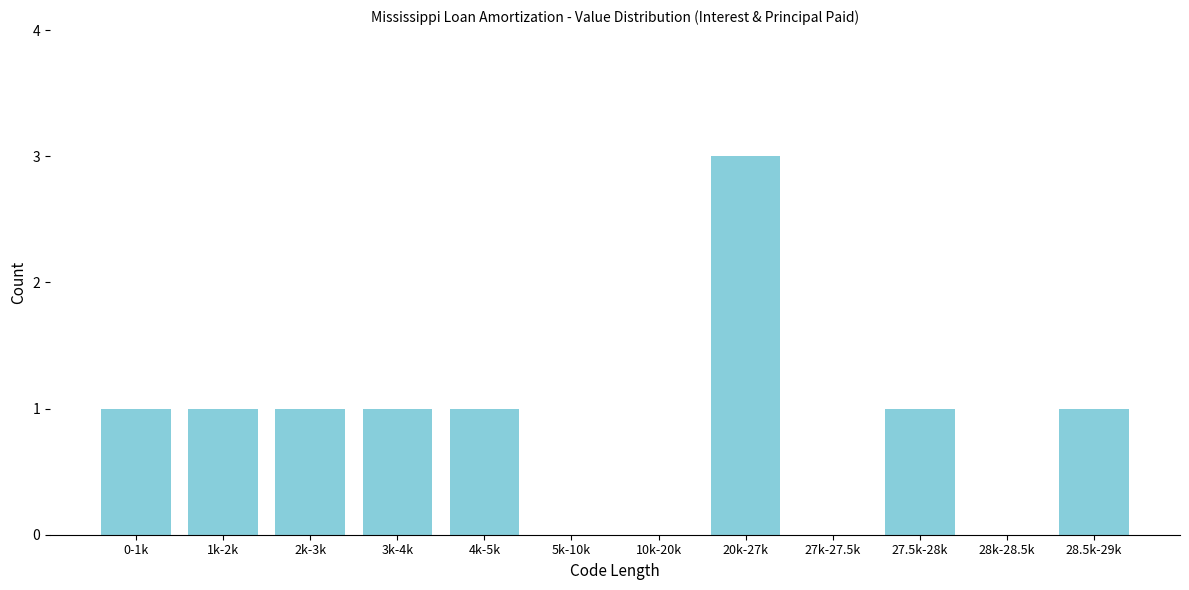

Reading right to left, extract all data points from this chart.

28.5k-29k=1	28k-28.5k=0	27.5k-28k=1	27k-27.5k=0	20k-27k=3	10k-20k=0	5k-10k=0	4k-5k=1	3k-4k=1	2k-3k=1	1k-2k=1	0-1k=1